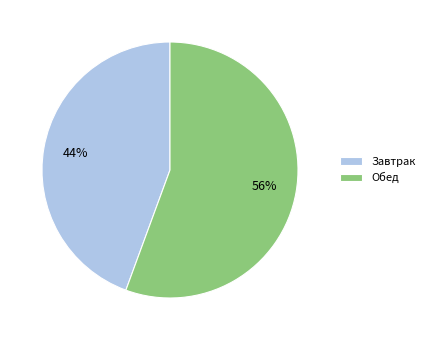

Is it true that Завтрак is 44% of the pie?

True